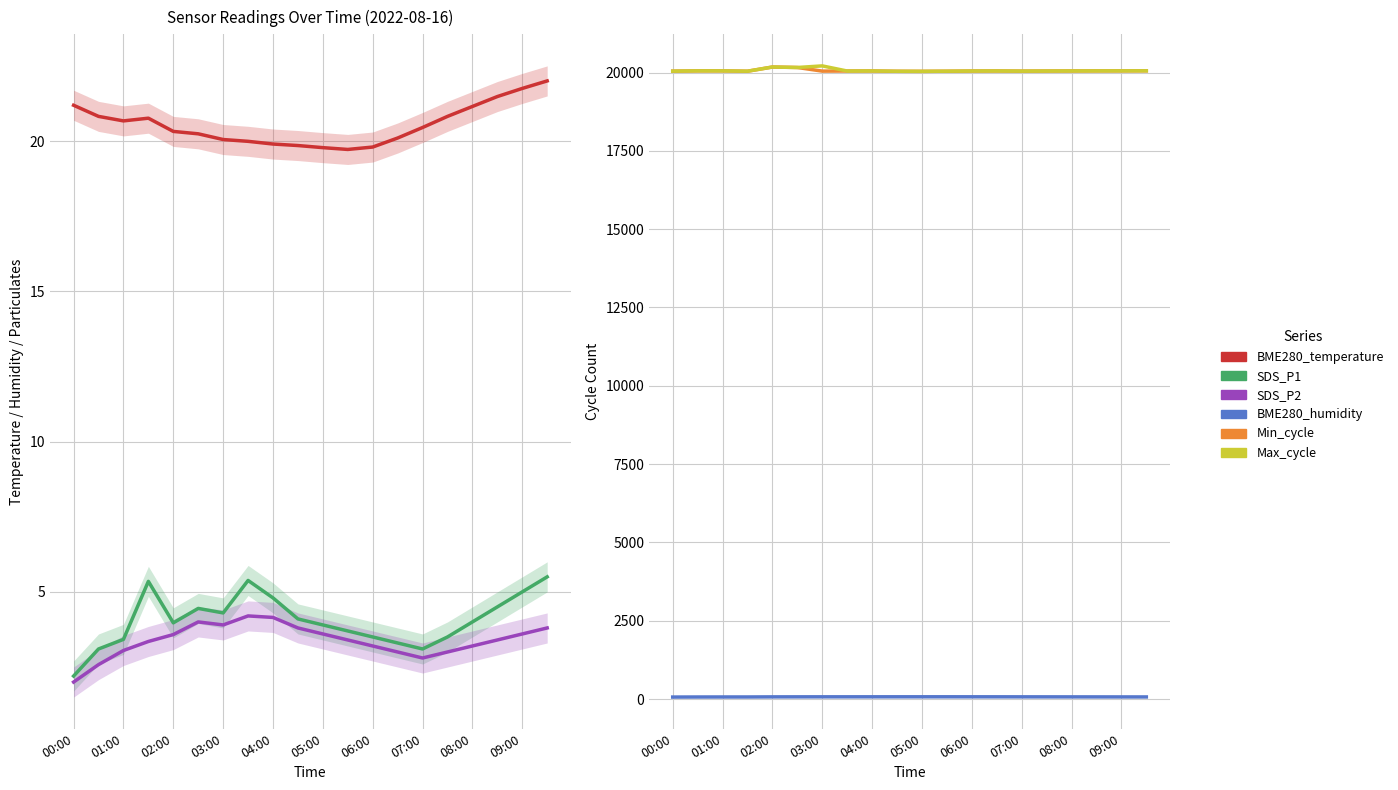

True or false: SDS_P2 and Min_cycle cross at least once.

False